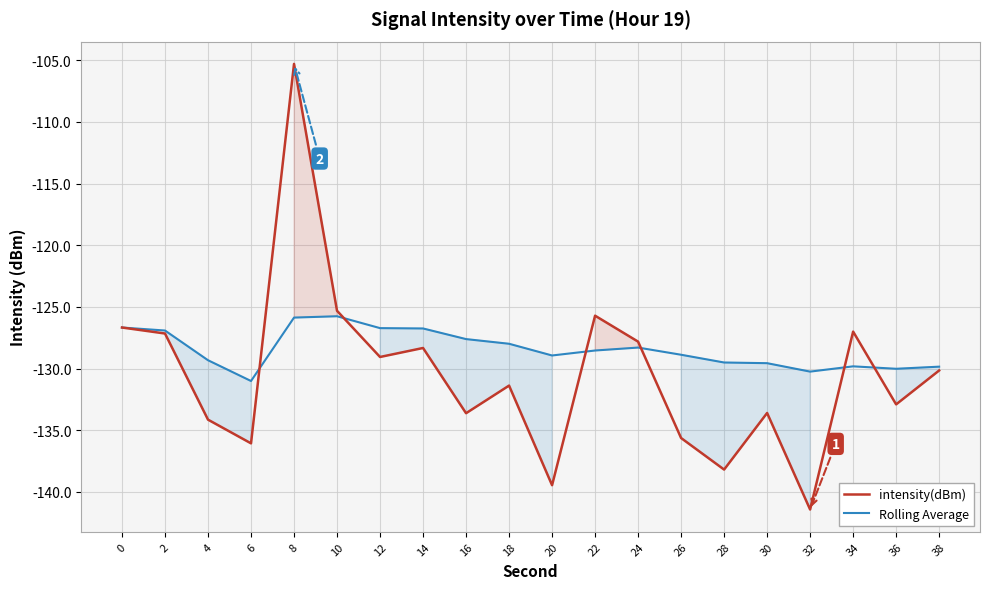

Which series has the widest spread of values?

intensity(dBm)